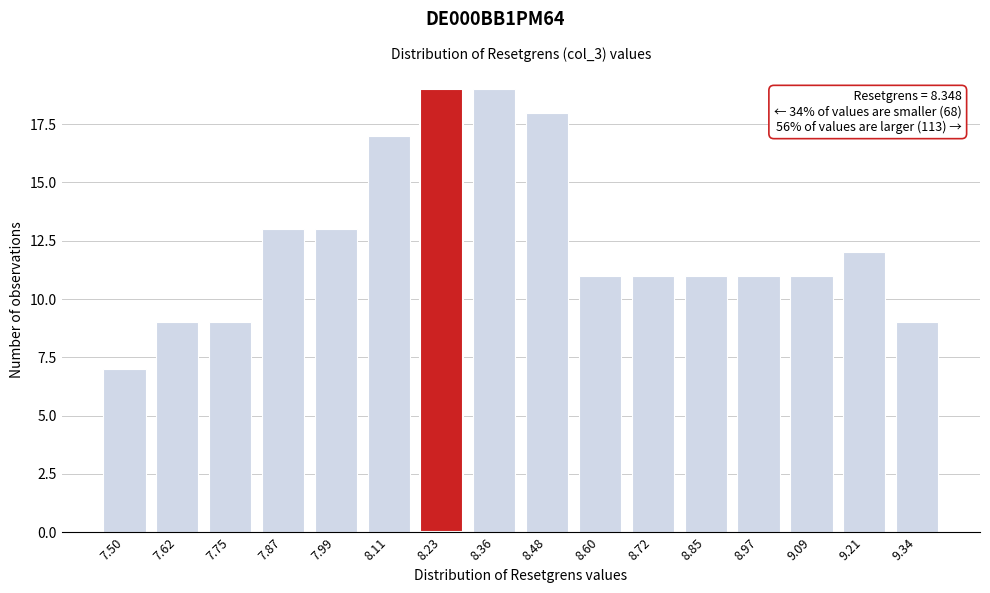

Reading left to right, transcribe all the data shown in this chart.

7	9	9	13	13	17	19	19	18	11	11	11	11	11	12	9